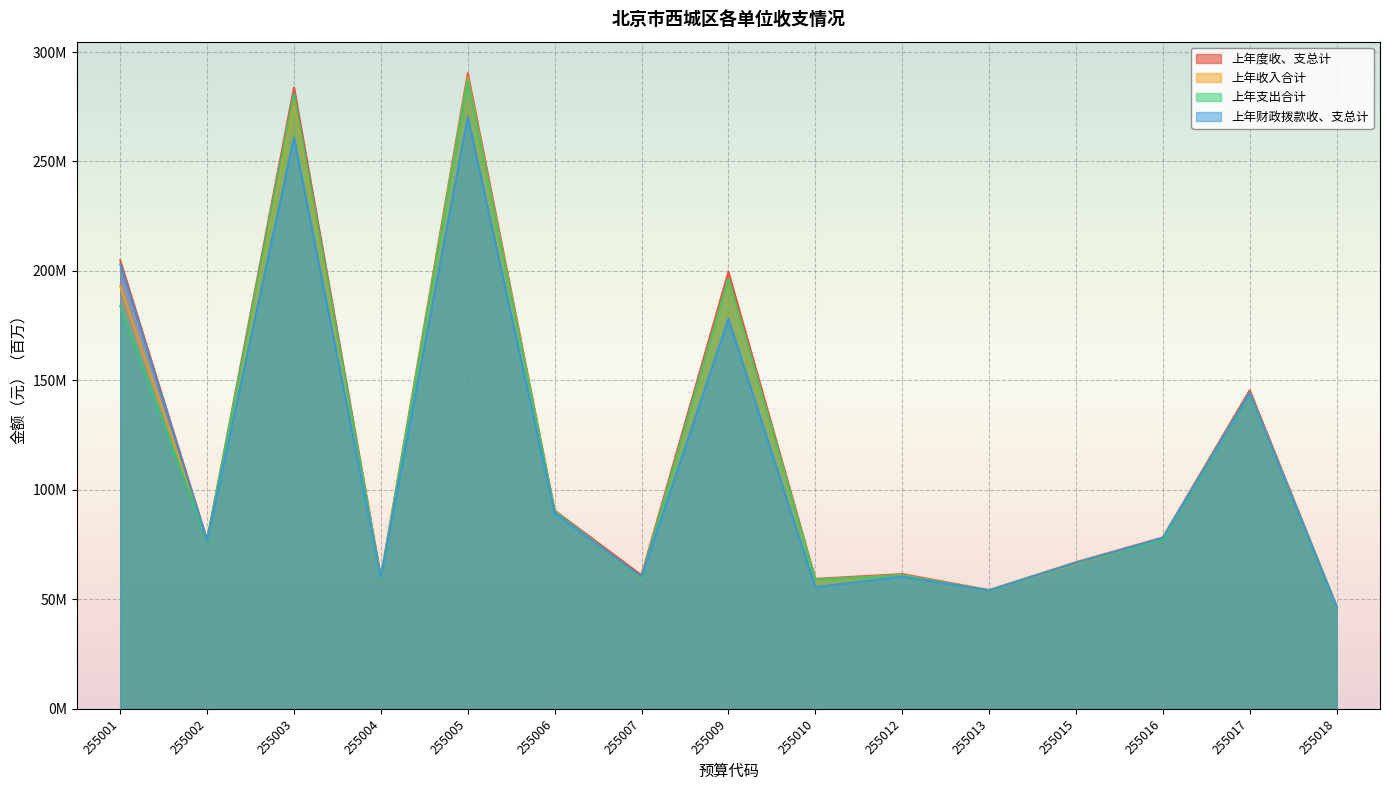

What is the sum of all 上年支出合计 values?

1743.6